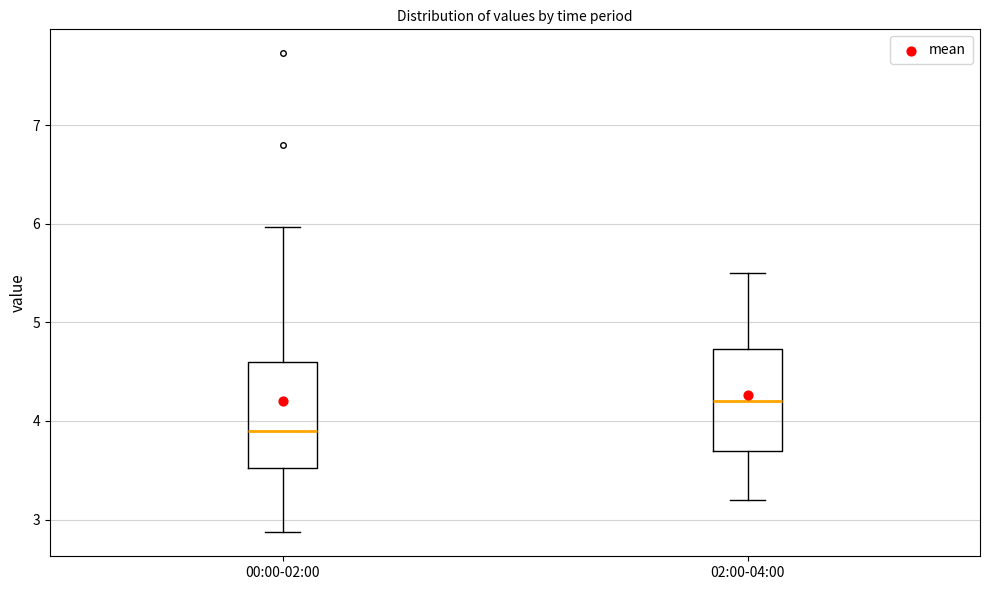

Reading left to right, read every box against the y-axis: the position of its median line, the range the box covers, and the ends of its whiskers. The values are not printed on the chart, so give them approximately, as read against the axis.

00:00-02:00: median 3.9, box 3.5 to 4.6, whiskers 2.9 to 6.0
02:00-04:00: median 4.2, box 3.7 to 4.7, whiskers 3.2 to 5.5